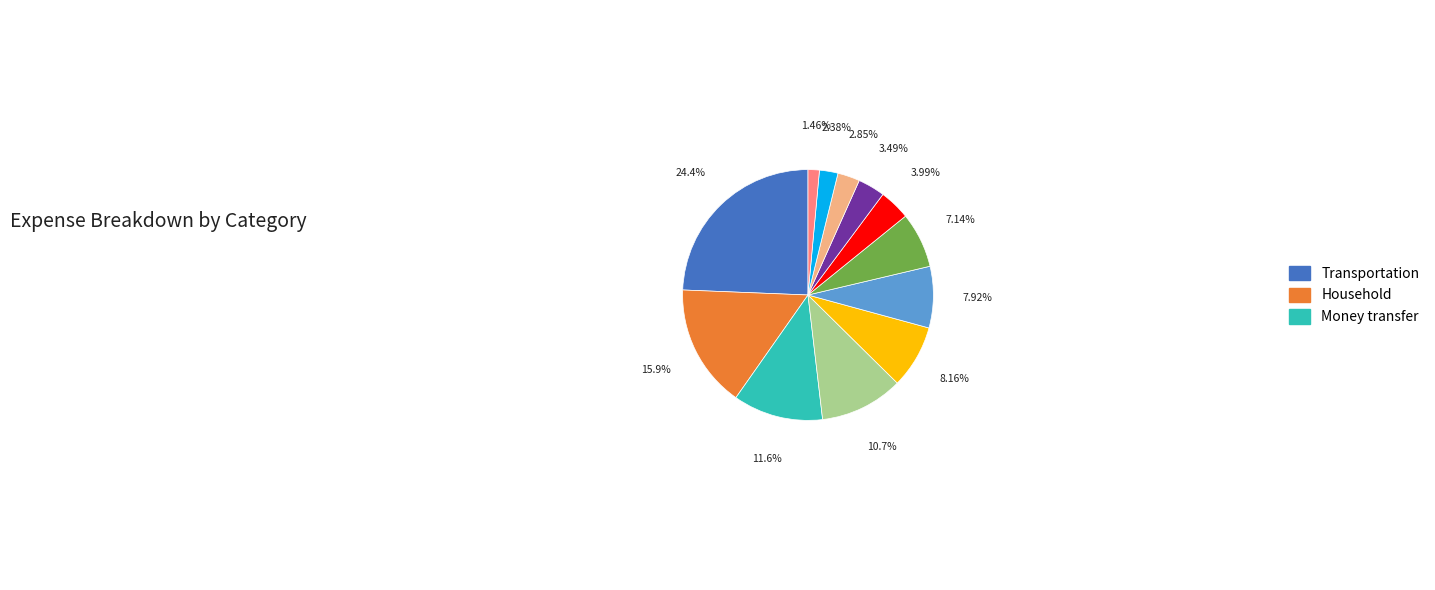

Is there a majority slice in this chart?

No